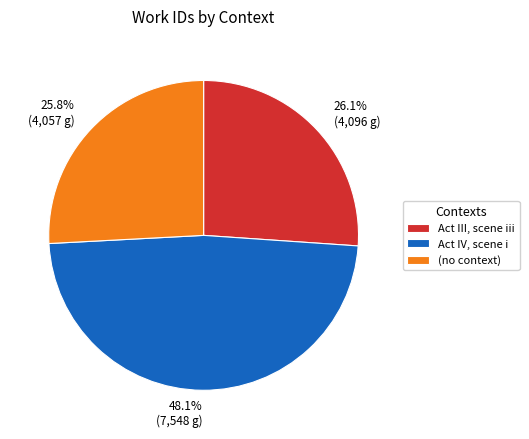

Is it true that Act IV, scene i is 39% of the pie?

False